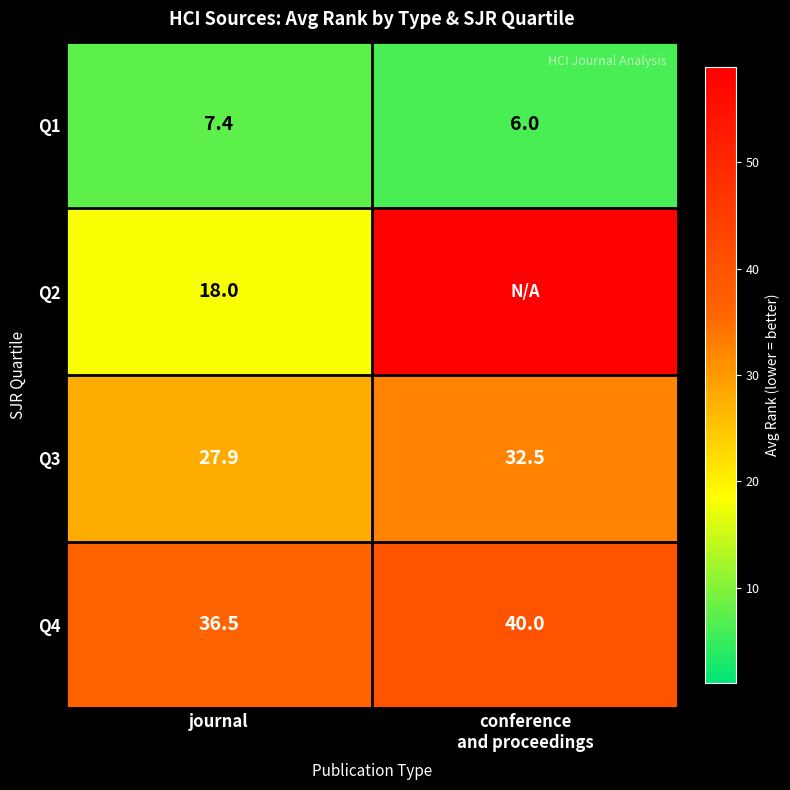

What is the average value of the Q3 series?

30.2